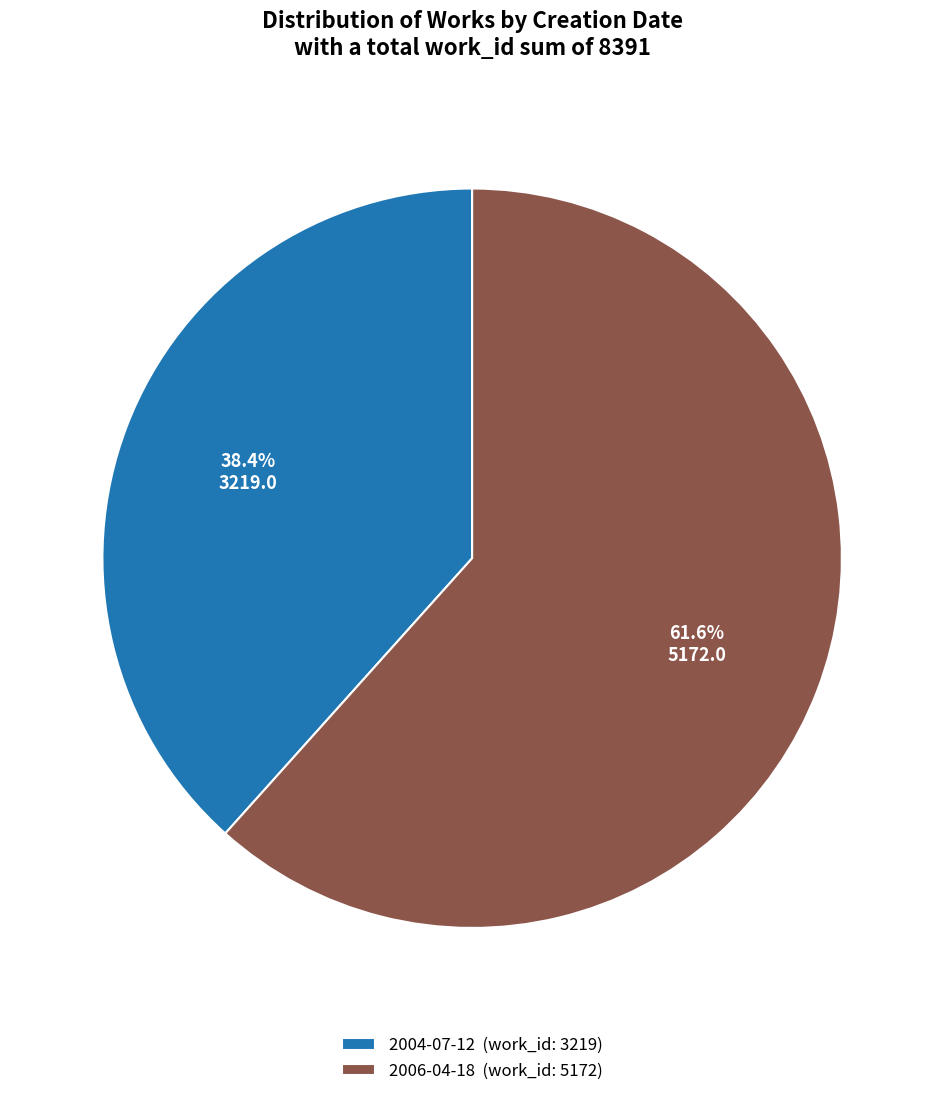

To the nearest percent, what percentage of the pie is 2006-04-18?

62%